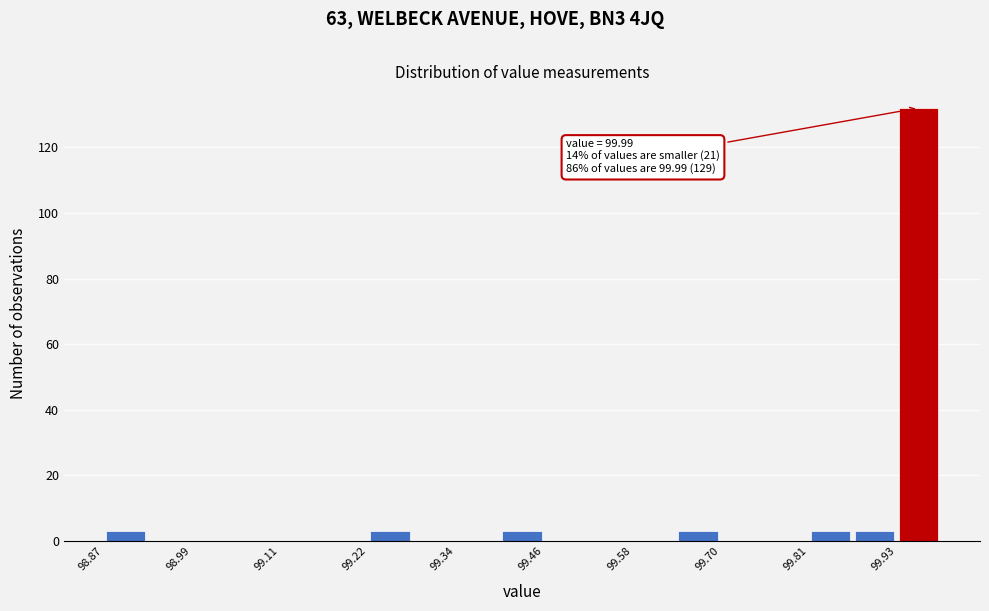

Around what value on the x-axis is the tallest bar? Give the approximate position of its centre, as read against the axis.

99.96